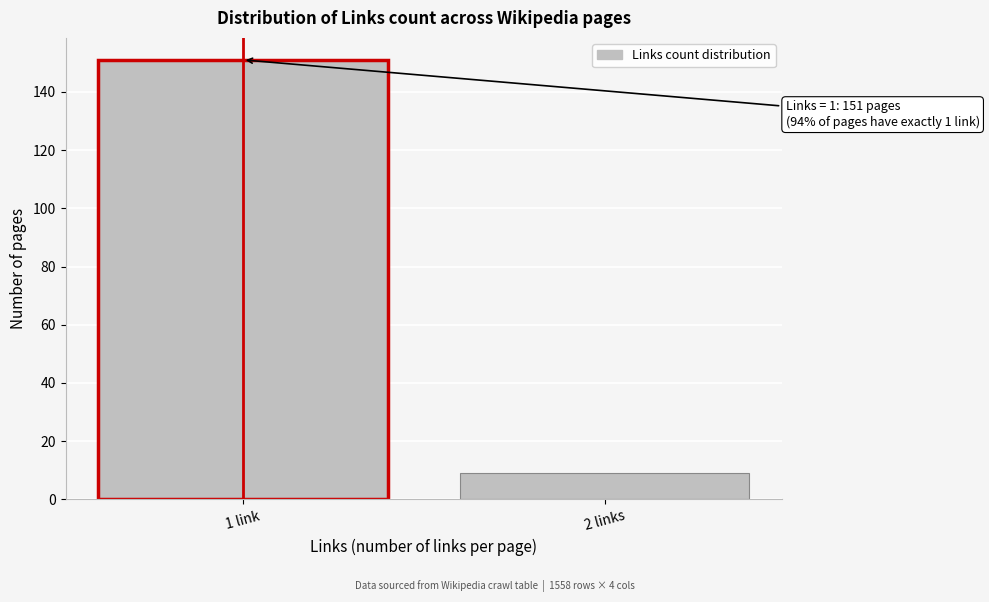

Reading left to right, transcribe all the data shown in this chart.

151	9